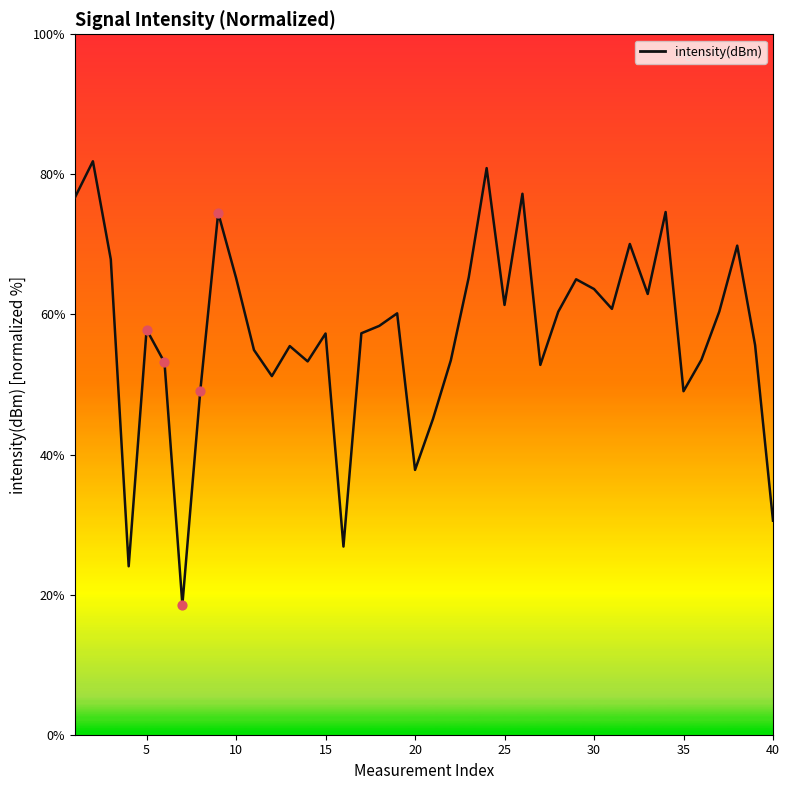

What is the ratio of the value at 21 to the value at 34?

0.6